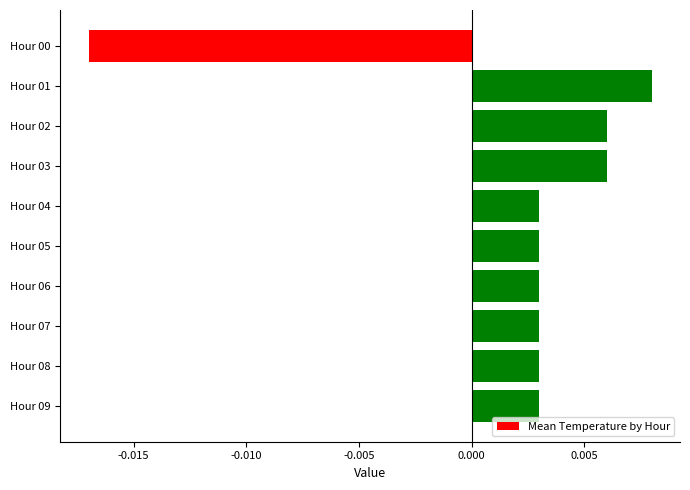

Count the values in the range 0 to 1.

9